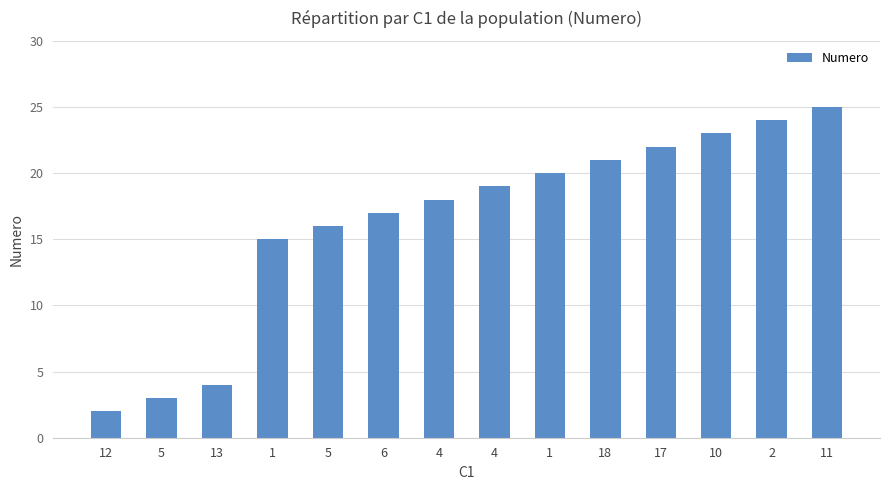

Is it true that the value at 12 is 1?

False